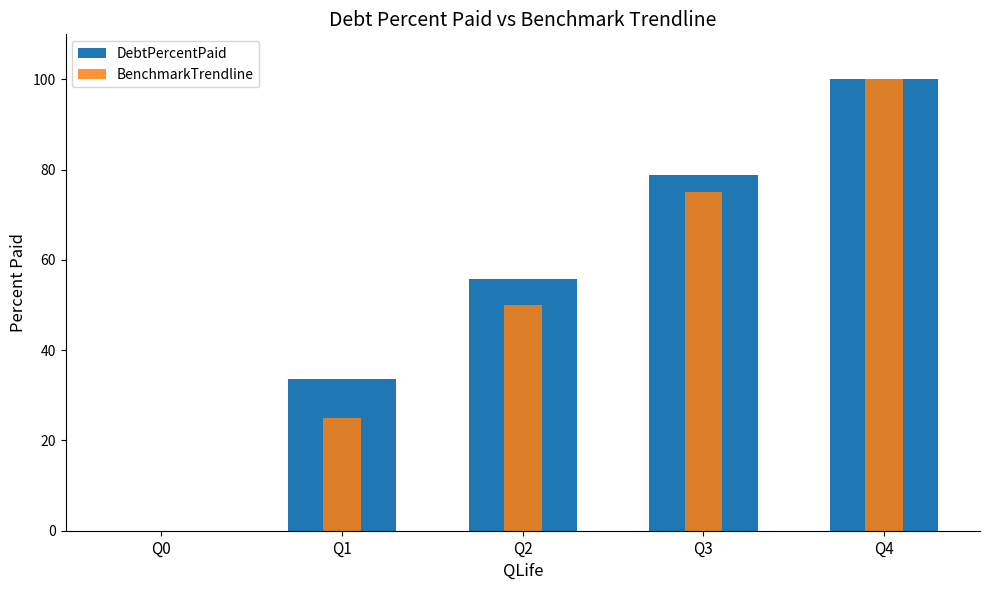

Reading right to left, list all the values displayed in this chart.

DebtPercentPaid: 100.0	78.9	55.8	33.7	0.0
BenchmarkTrendline: 100.0	75.0	50.0	25.0	0.0